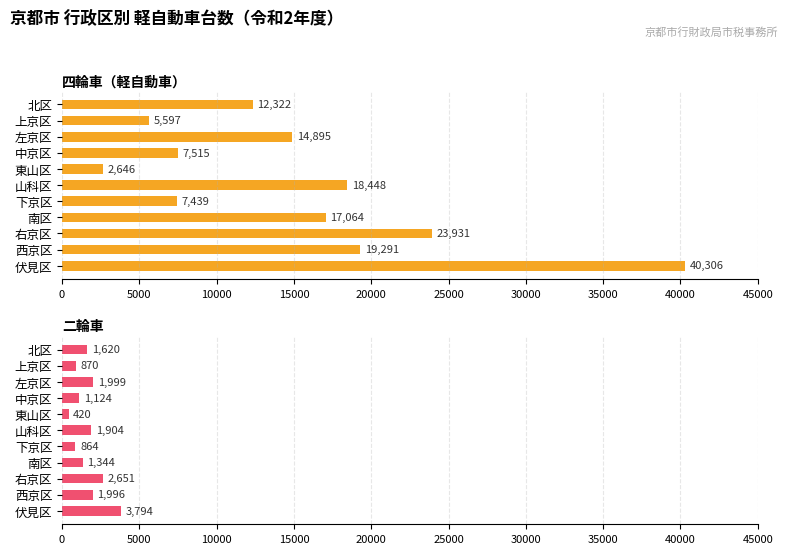

True or false: 二輪車 has a value of 1307 at 左京区.

False